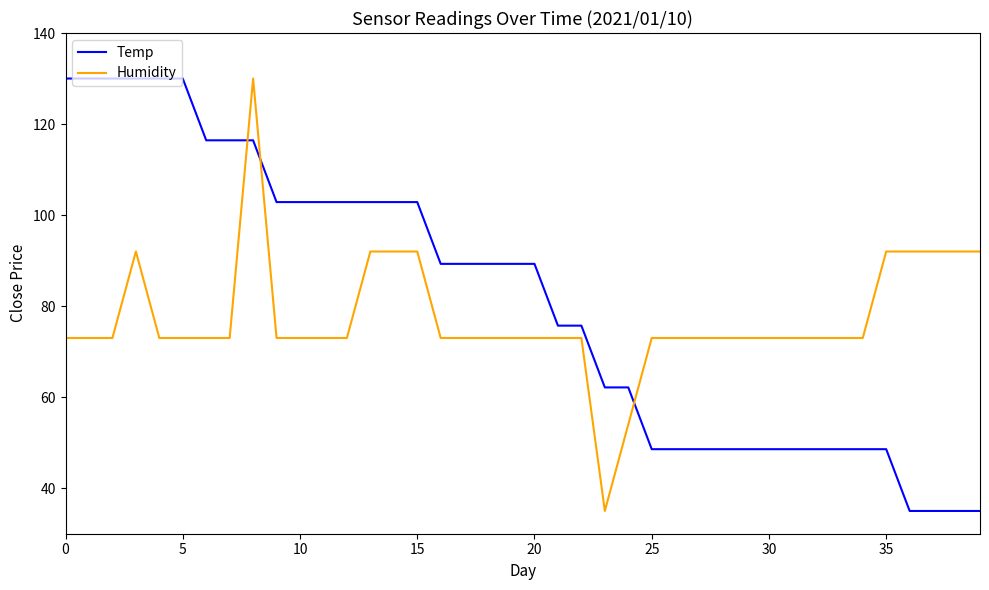

How many times do Temp and Humidity cross each other?

3